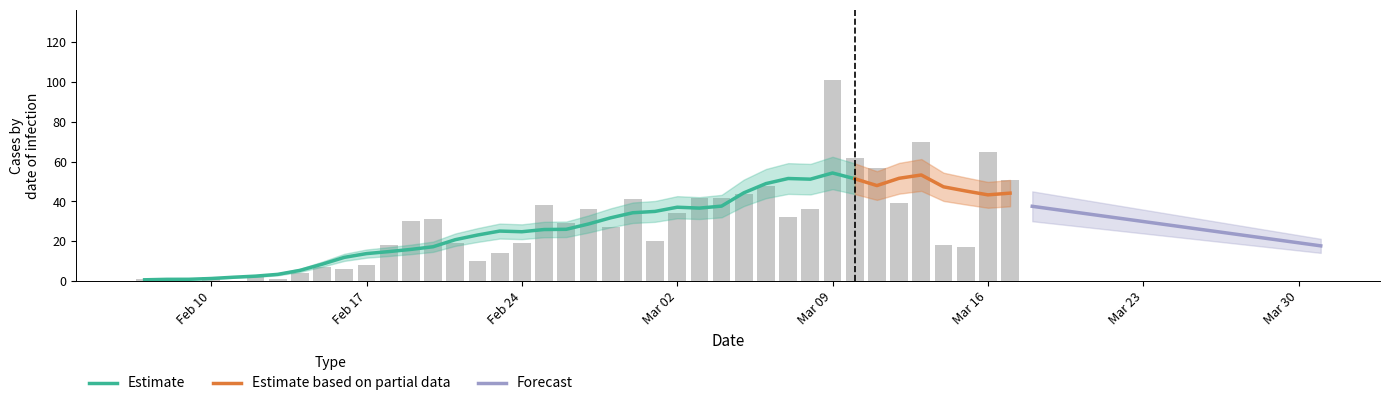

The value at Feb 10 is 1. True or false?

False